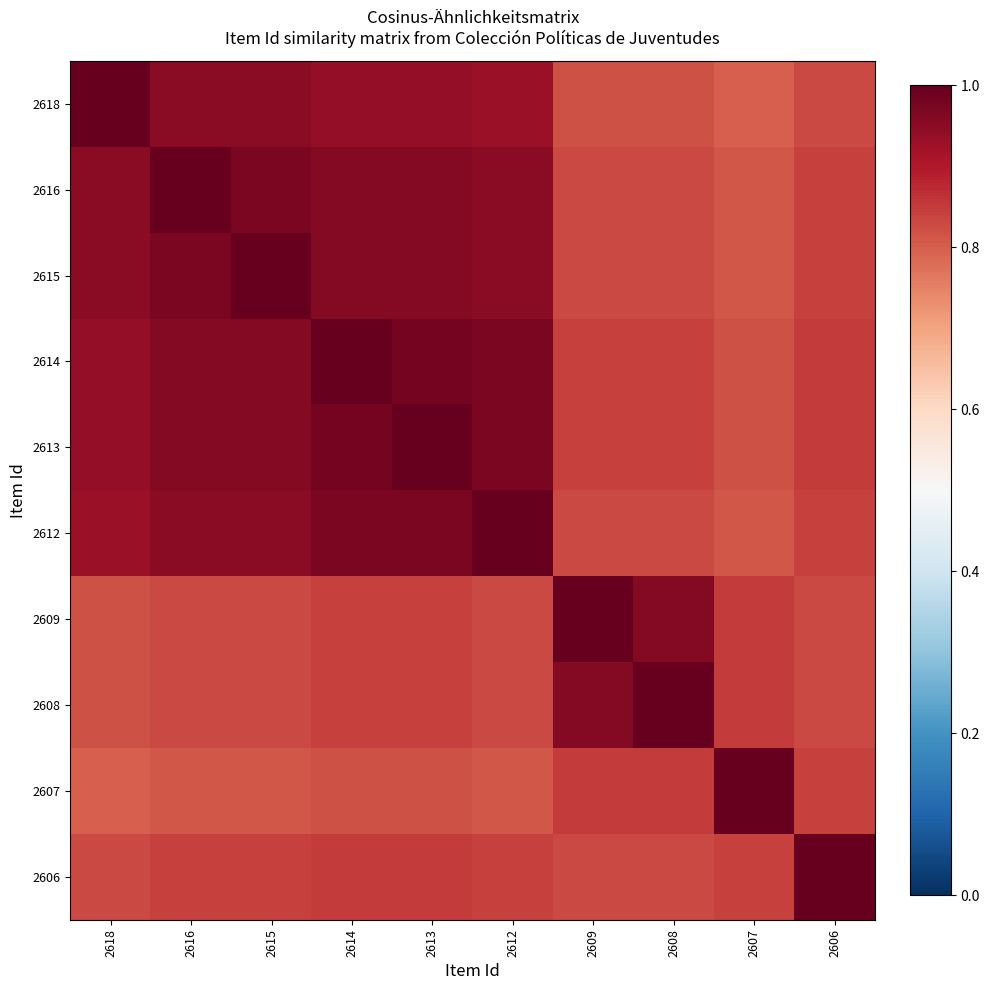

List the series in order of their peak value, highest first.

2618, 2616, 2615, 2614, 2613, 2612, 2609, 2608, 2607, 2606